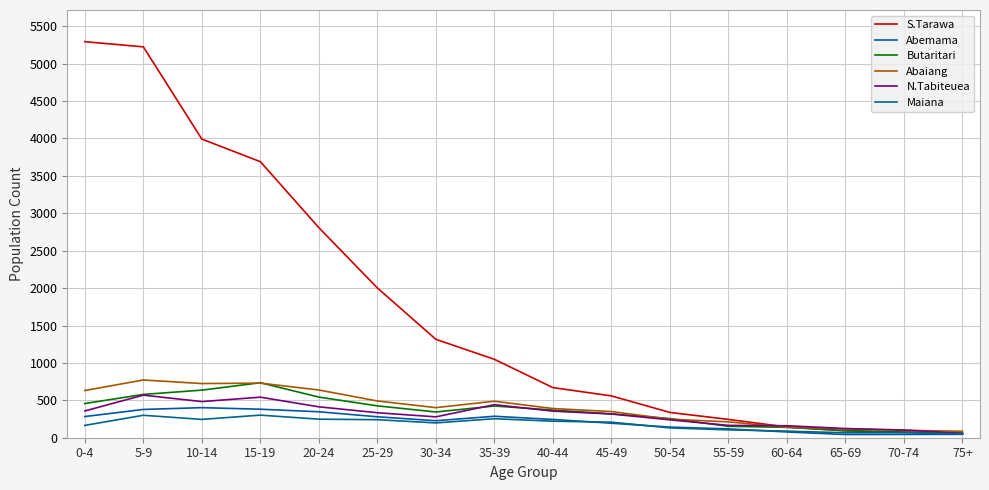

At 65-69, list the series in order from smallest to largest.

Abemama, Maiana, S.Tarawa, Butaritari, Abaiang, N.Tabiteuea